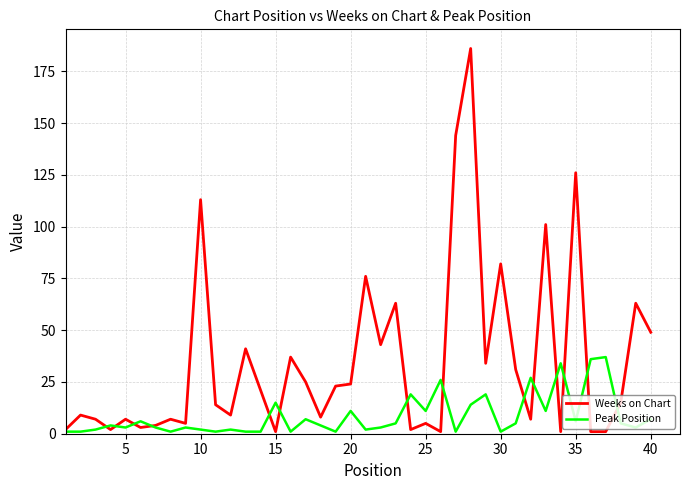

What is the maximum value for Peak Position?

37